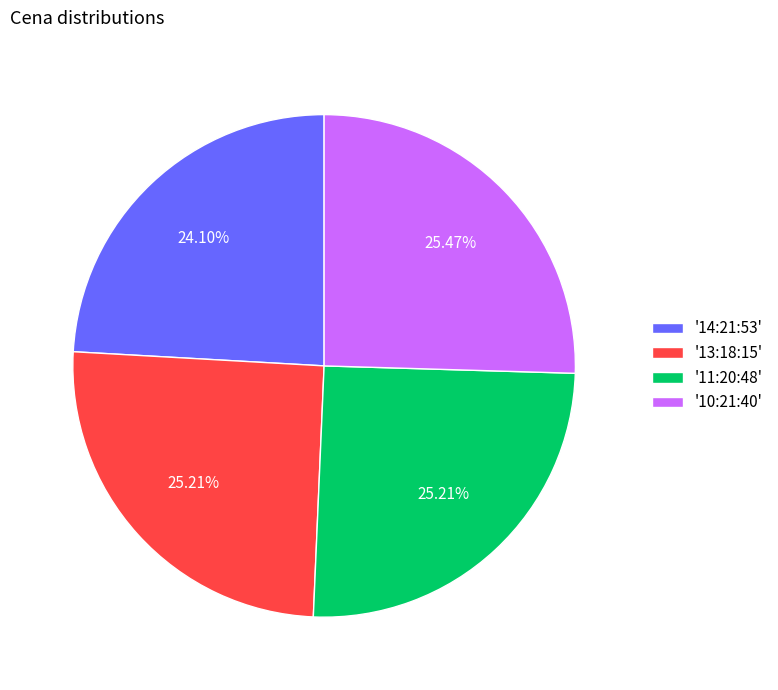

Which has a higher value, '13:18:15' or '14:21:53'?

'13:18:15'